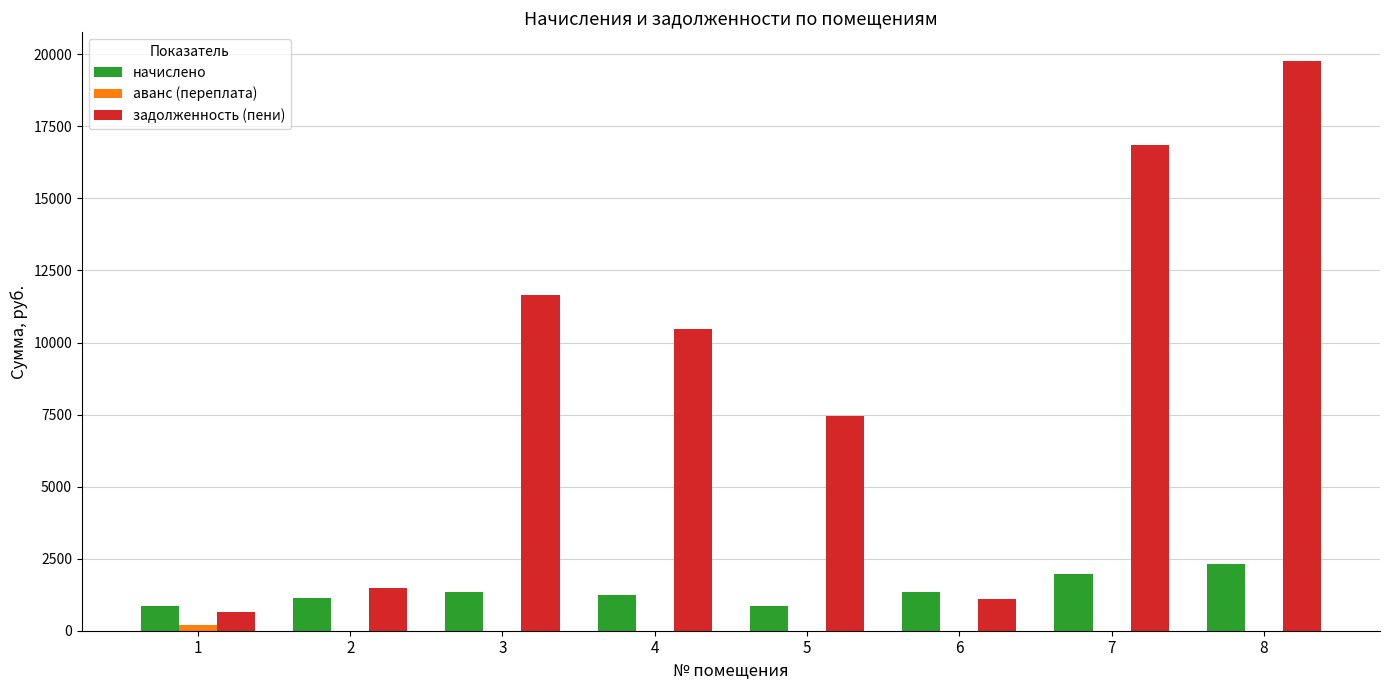

What is the approximate value of задолженность (пени) at 7?

16867.6